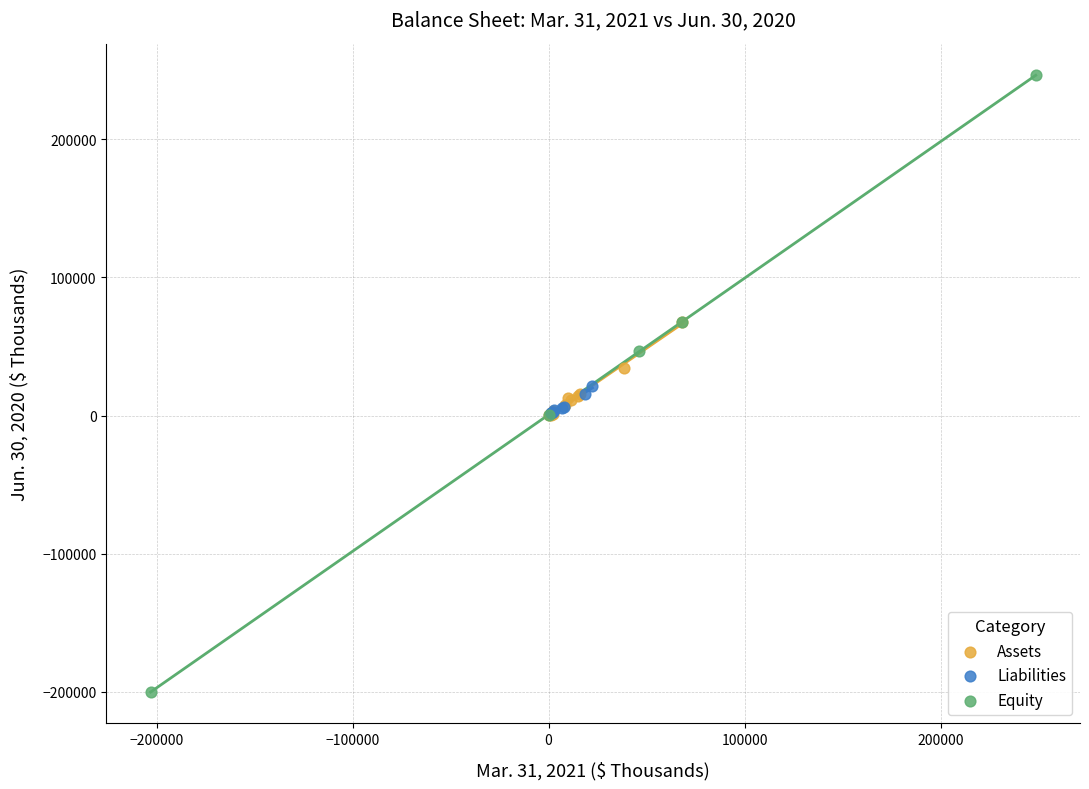

Which series contains the lowest Y value?

Equity